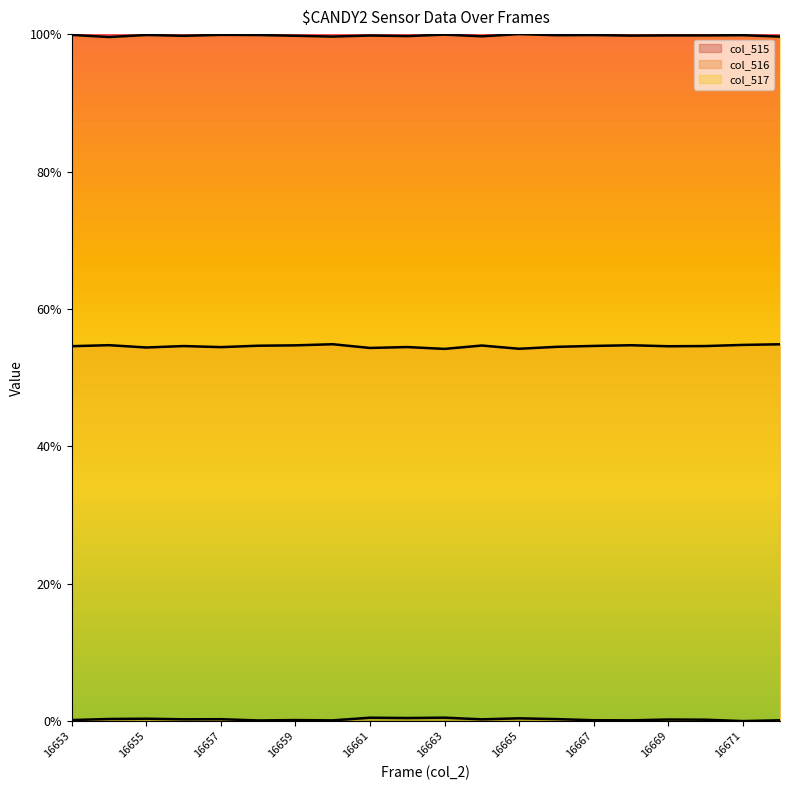

Reading left to right, list all the values displayed in this chart.

col_515: 16653=0.0	16654=0.0	16655=0.0	16656=0.0	16657=0.0	16658=0.0	16659=0.0	16660=0.0	16661=0.0	16662=0.0	16663=0.0	16664=0.0	16665=0.0	16666=0.0	16667=0.0	16668=0.0	16669=0.0	16670=0.0	16671=0.0	16672=0.0
col_516: 16653=0.5	16654=0.5	16655=0.5	16656=0.5	16657=0.5	16658=0.5	16659=0.5	16660=0.5	16661=0.5	16662=0.5	16663=0.5	16664=0.5	16665=0.5	16666=0.5	16667=0.5	16668=0.5	16669=0.5	16670=0.5	16671=0.5	16672=0.5
col_517: 16653=1.0	16654=1.0	16655=1.0	16656=1.0	16657=1.0	16658=1.0	16659=1.0	16660=1.0	16661=1.0	16662=1.0	16663=1.0	16664=1.0	16665=1.0	16666=1.0	16667=1.0	16668=1.0	16669=1.0	16670=1.0	16671=1.0	16672=1.0